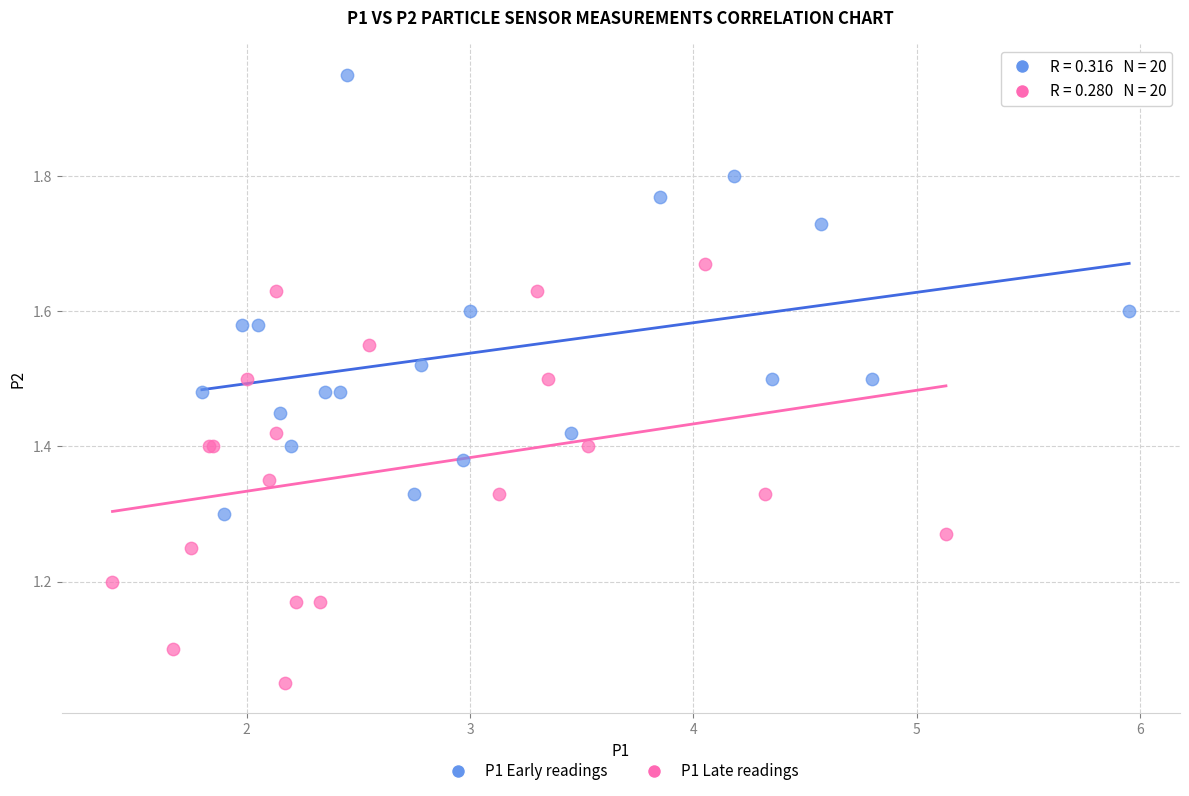

Which series contains the lowest Y value?

P1 Late readings